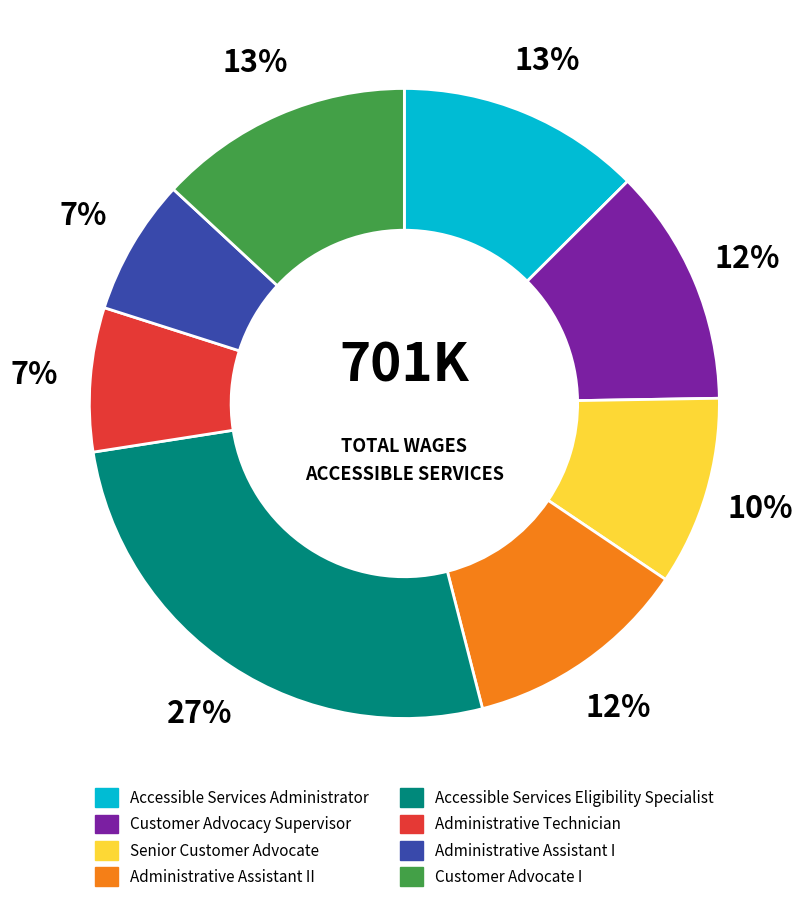

Does any single category account for the majority?

No